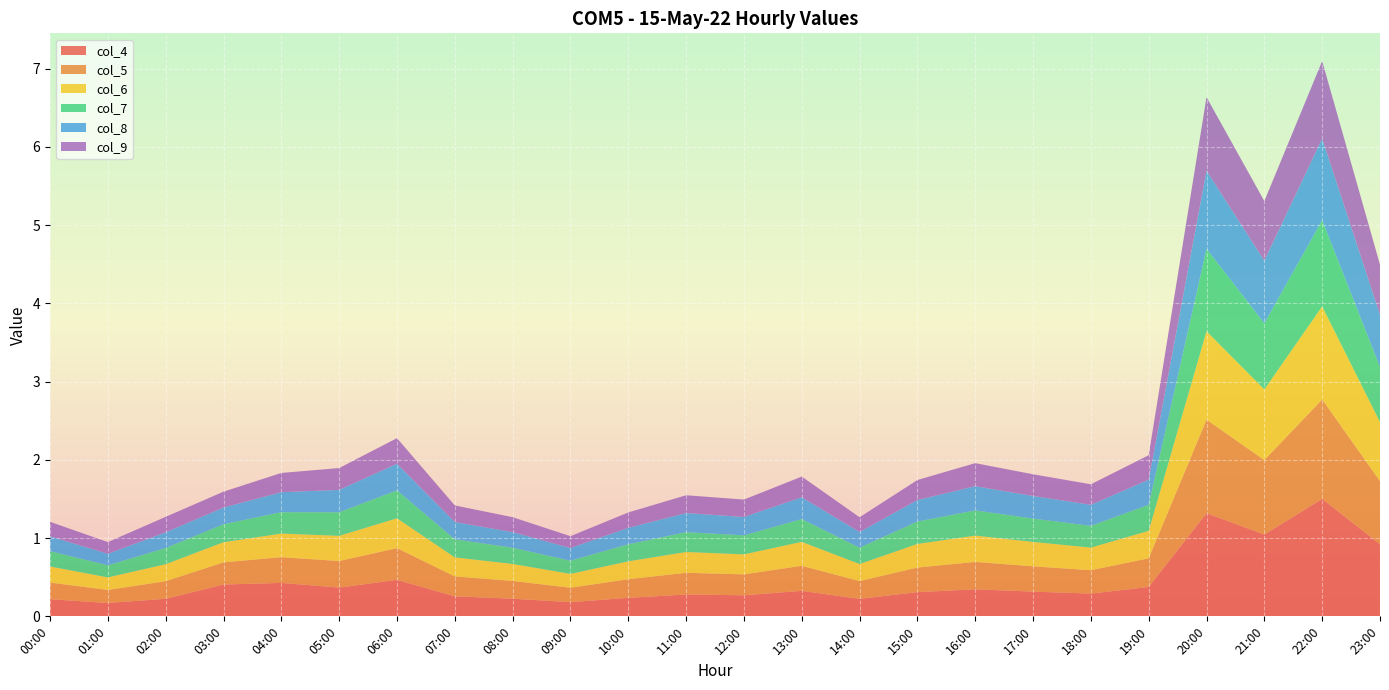

Reading right to left, extract all data points from this chart.

col_4: 0.9	1.5	1.0	1.3	0.4	0.3	0.3	0.3	0.3	0.2	0.3	0.3	0.3	0.2	0.2	0.2	0.3	0.5	0.4	0.4	0.4	0.2	0.2	0.2
col_5: 0.8	1.3	1.0	1.2	0.4	0.3	0.3	0.4	0.3	0.2	0.3	0.3	0.3	0.2	0.2	0.2	0.3	0.4	0.3	0.3	0.3	0.2	0.2	0.2
col_6: 0.8	1.2	0.9	1.1	0.4	0.3	0.3	0.3	0.3	0.2	0.3	0.3	0.3	0.2	0.2	0.2	0.2	0.4	0.3	0.3	0.3	0.2	0.2	0.2
col_7: 0.7	1.1	0.8	1.1	0.3	0.3	0.3	0.3	0.3	0.2	0.3	0.2	0.3	0.2	0.2	0.2	0.2	0.4	0.3	0.3	0.2	0.2	0.2	0.2
col_8: 0.7	1.0	0.8	1.0	0.3	0.3	0.3	0.3	0.3	0.2	0.3	0.2	0.2	0.2	0.2	0.2	0.2	0.3	0.3	0.3	0.2	0.2	0.1	0.2
col_9: 0.6	1.0	0.8	0.9	0.3	0.3	0.3	0.3	0.3	0.2	0.3	0.2	0.2	0.2	0.2	0.2	0.2	0.3	0.3	0.2	0.2	0.2	0.1	0.2